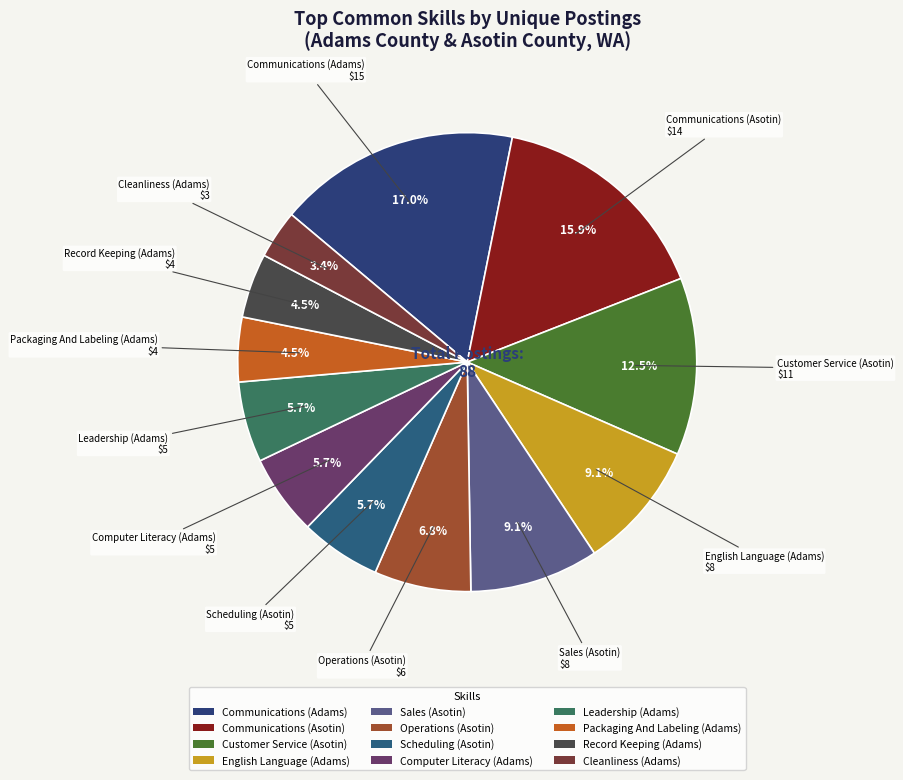

The English Language (Adams) slice represents 1% of the pie. True or false?

False